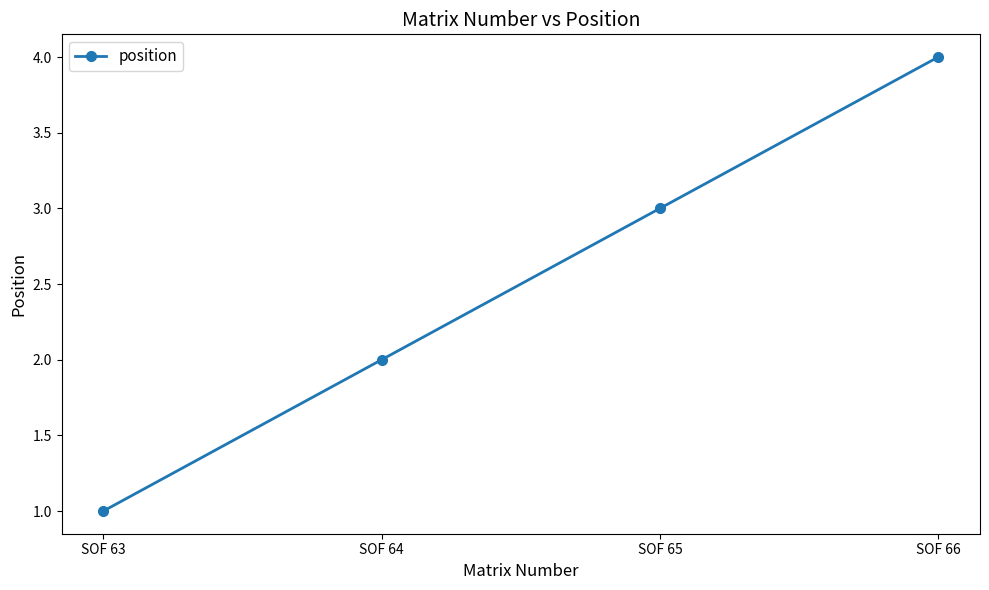

Reading left to right, what are all the values shown in this chart?

1	2	3	4